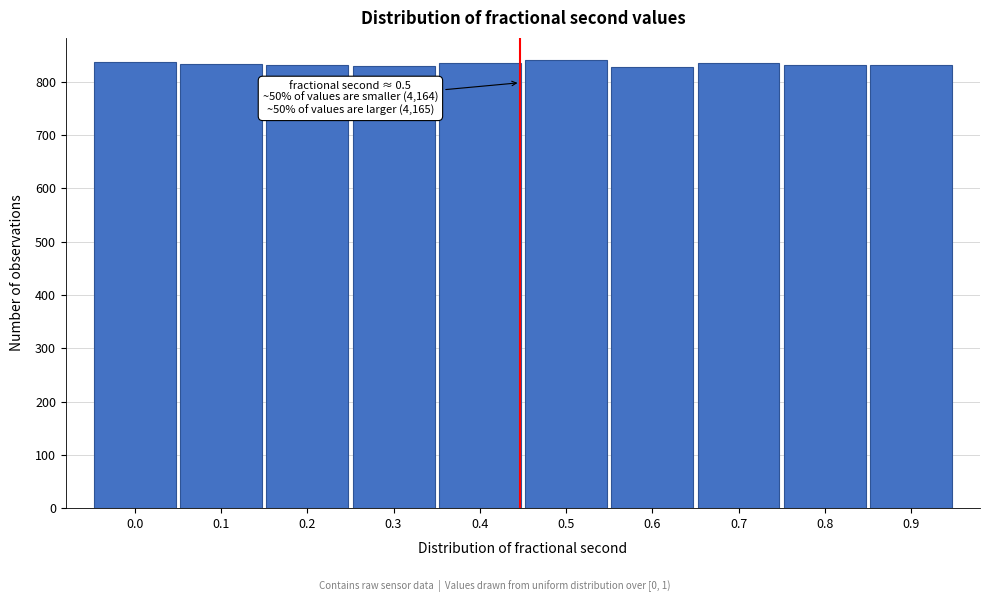

What is the value of the 4th bar from the left?

829